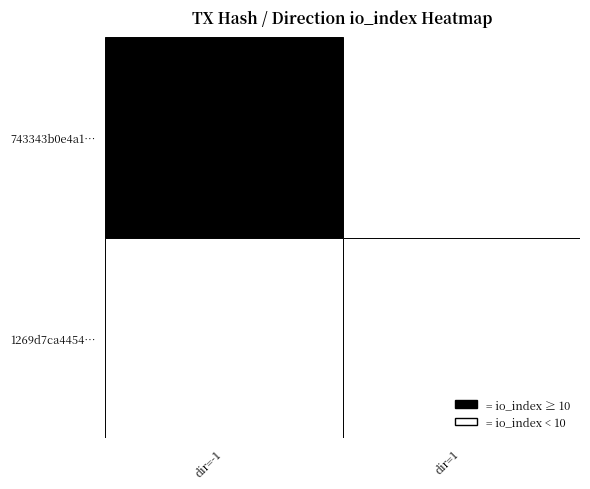

How many 743343b0e4a1c811d31f74f71164c687cd28465 values are between -1 and 35?

2